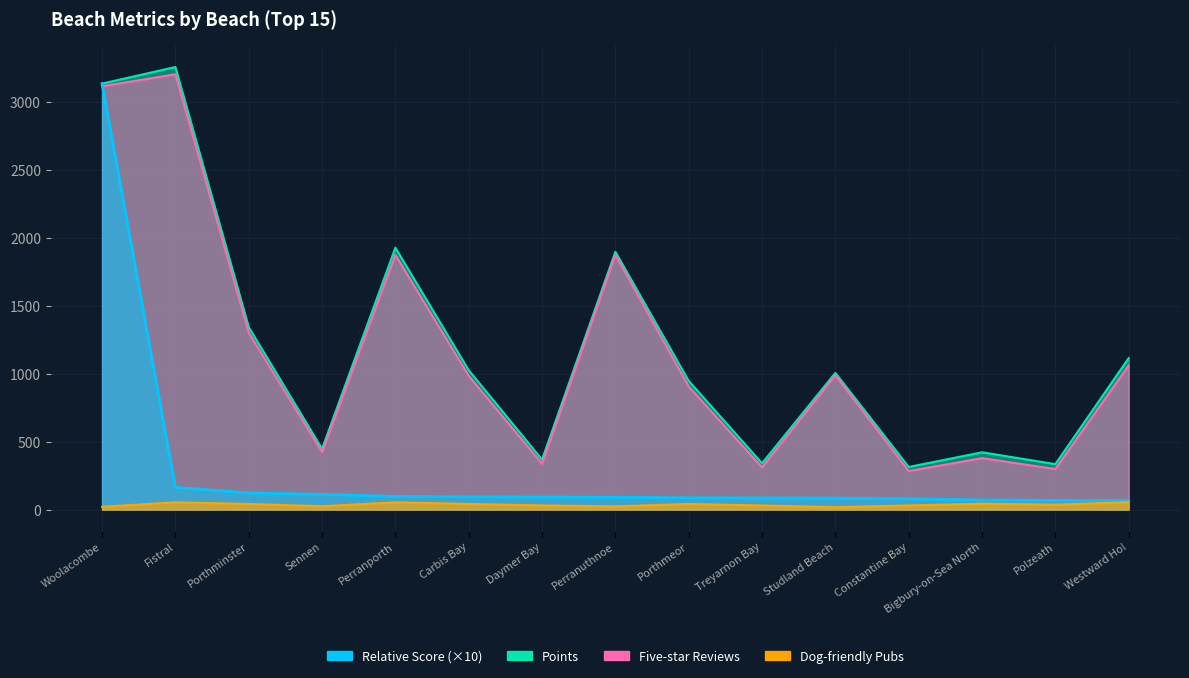

What is the label of the 10th point from the left?

Treyarnon Bay